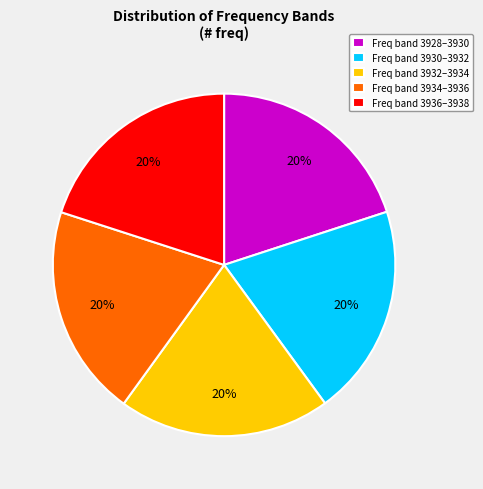

What is the ratio of the value at Freq band 3930–3932 to the value at Freq band 3934–3936?

1.0